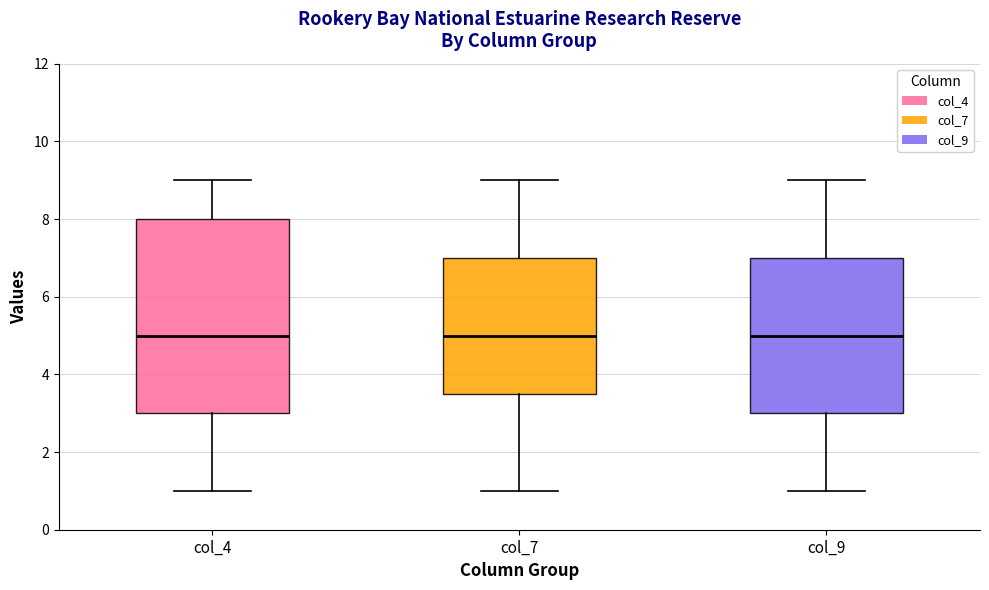

Reading left to right, read every box against the y-axis: the position of its median line, the range the box covers, and the ends of its whiskers. The values are not printed on the chart, so give them approximately, as read against the axis.

col_4: median 5.0, box 3.0 to 8.0, whiskers 1.0 to 9.0
col_7: median 5.0, box 3.6 to 7.0, whiskers 1.0 to 9.0
col_9: median 5.0, box 3.0 to 7.0, whiskers 1.0 to 9.0